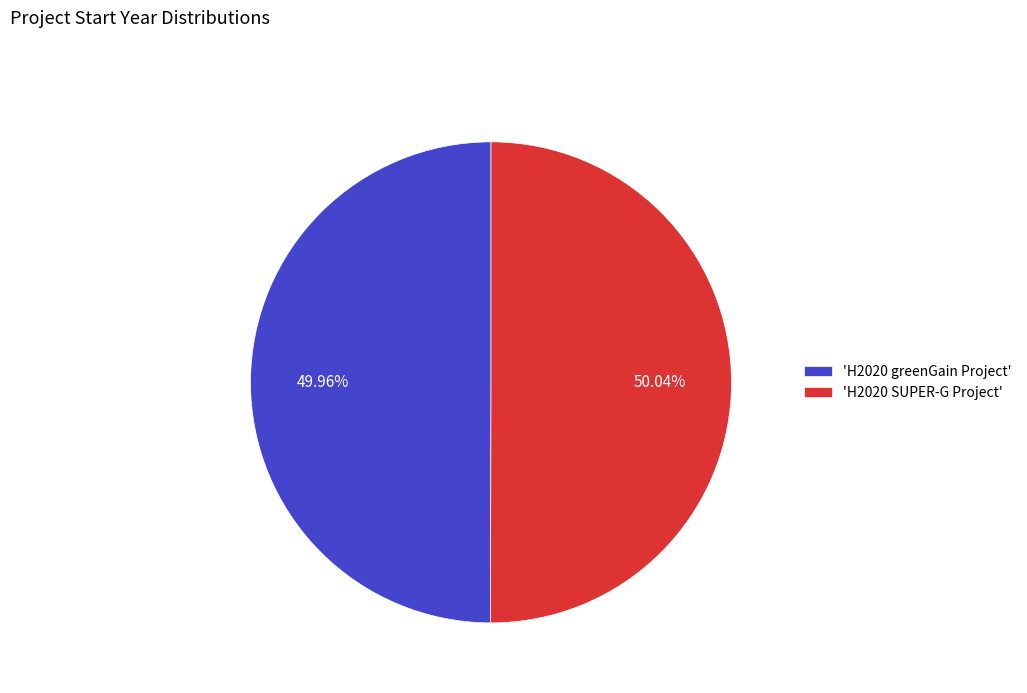

Does any single category account for the majority?

Yes